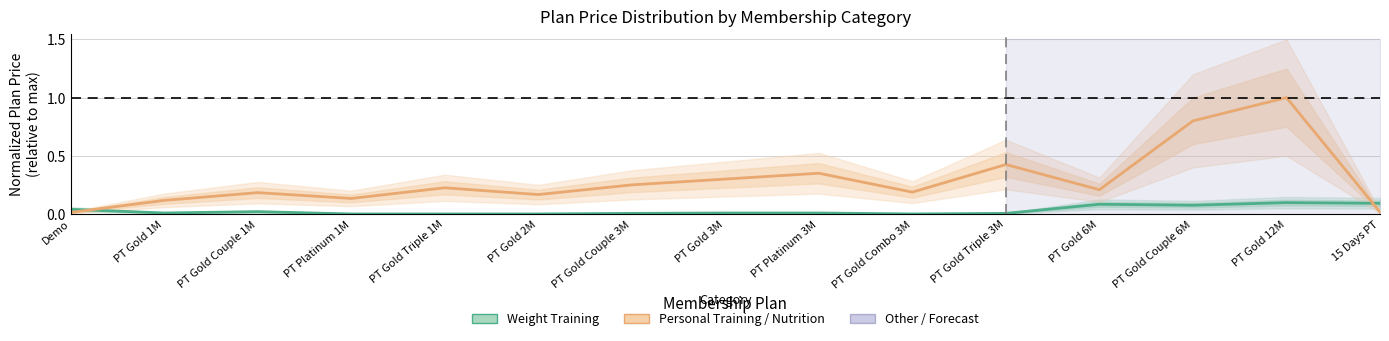

Between which two adjacent categories do Personal Training / Nutrition and Weight Training first intersect?

Demo and PT Gold 1M